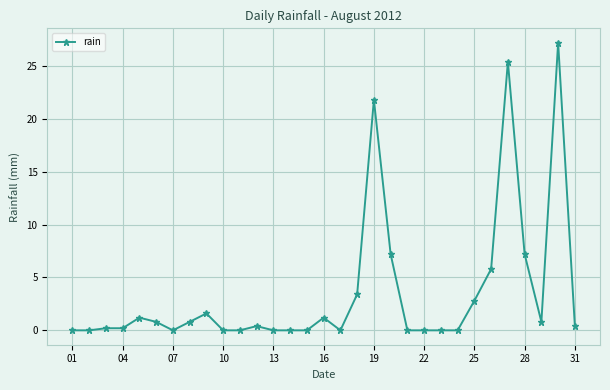

What is the sum of all values?

108.4